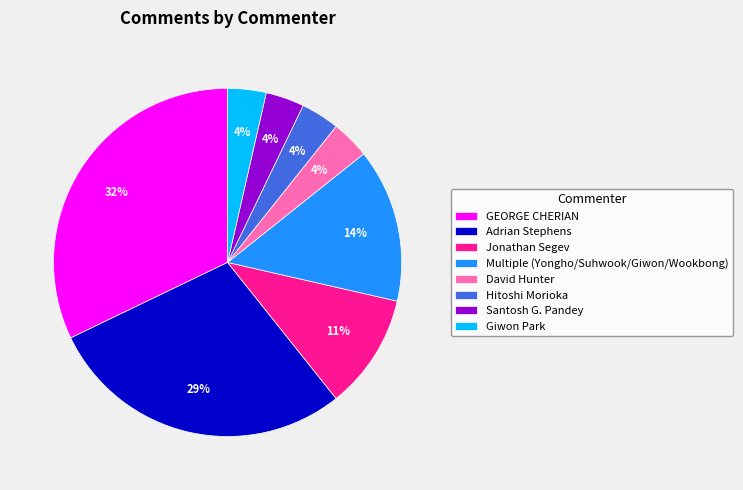

What percentage is the Jonathan Segev slice, to the nearest percent?

11%